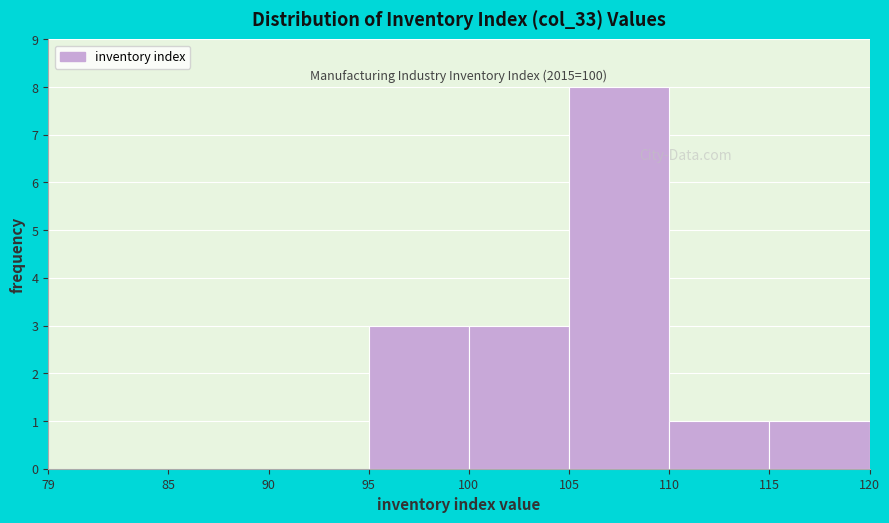

Which range on the x-axis has the tallest bar?

105 to 110